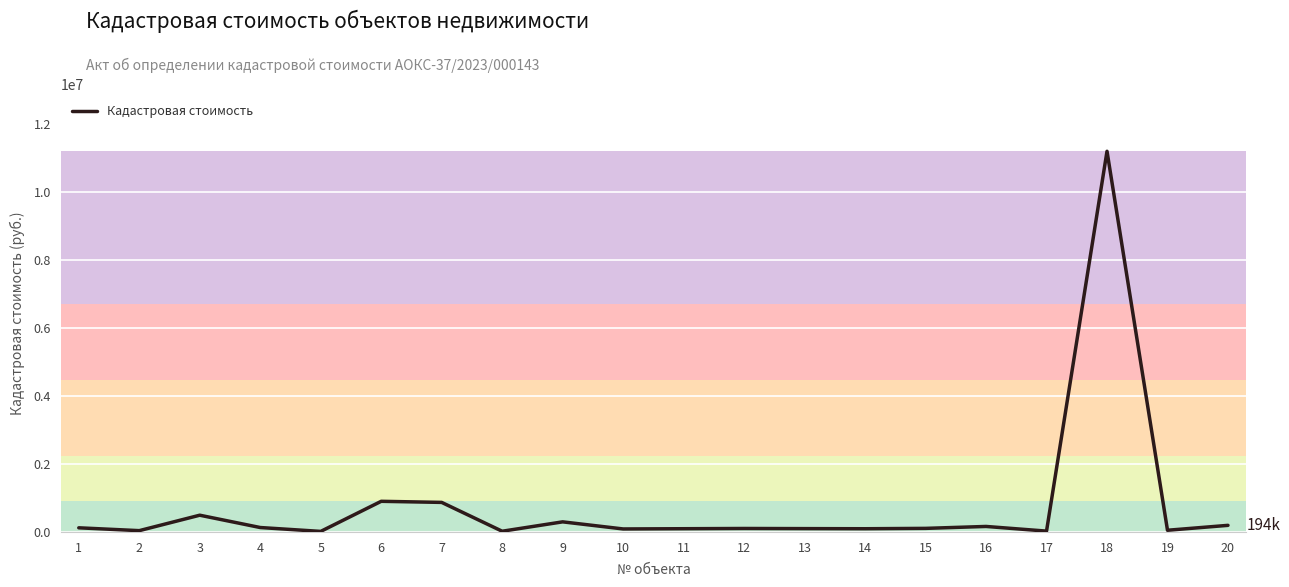

What is the maximum value shown in the chart?

11206465.2